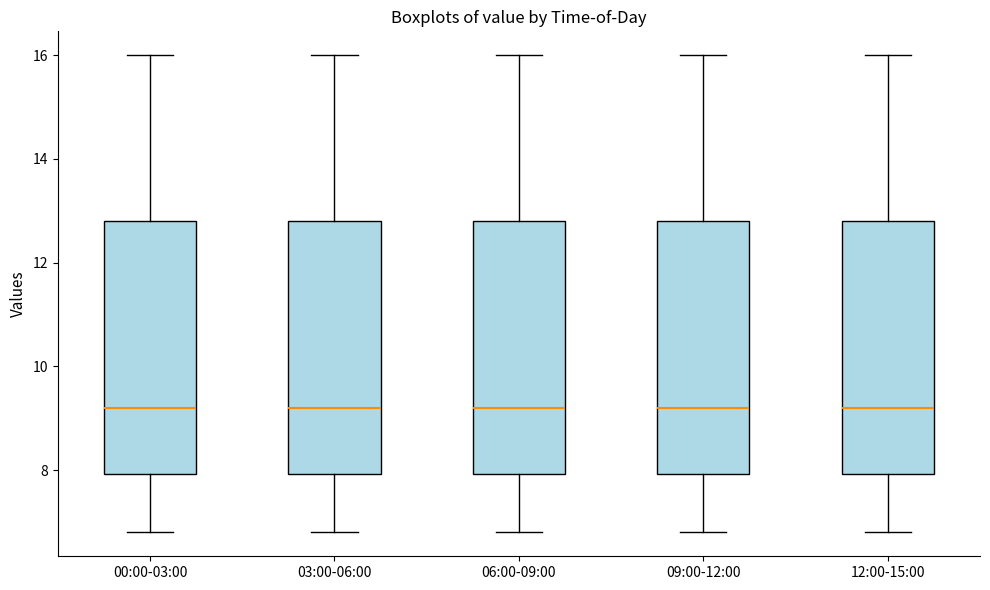

Where does the upper whisker of the box for 00:00-03:00 end on the y-axis? The values are not printed on the chart, so give them approximately, as read against the axis.

16.0